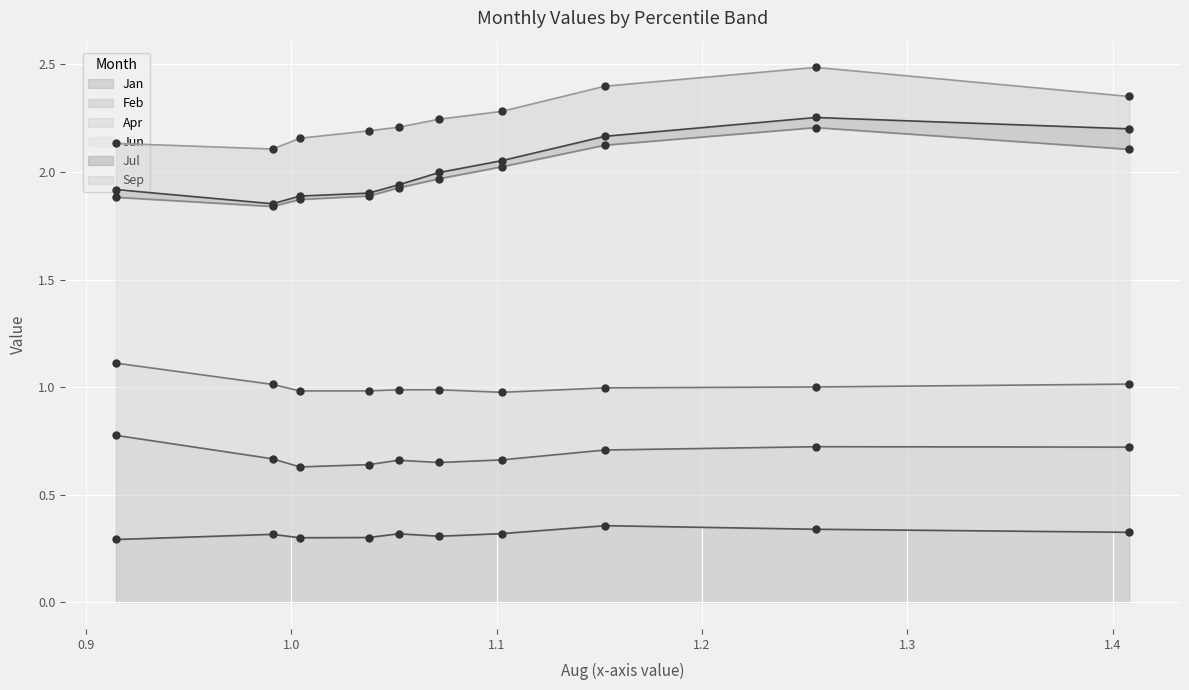

What are all the series names shown in the legend?

Jan, Feb, Apr, Jun, Jul, Sep